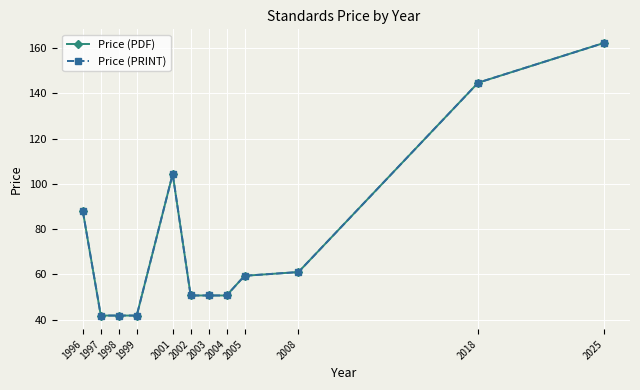

True or false: Price (PRINT) and Price (PDF) intersect in this chart.

False